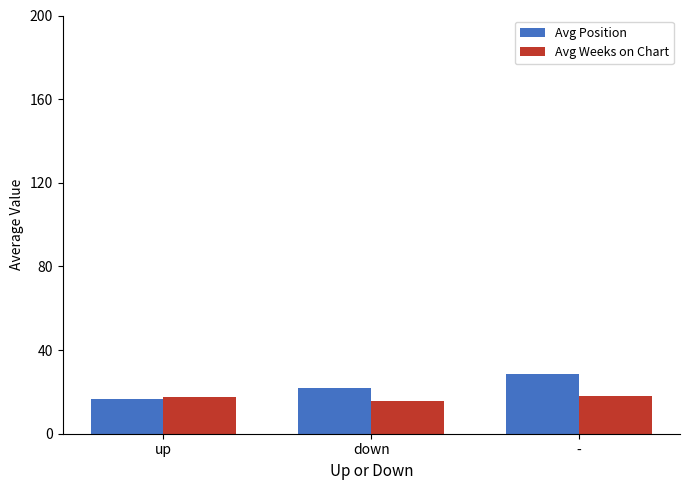

Rank the series at down from lowest to highest value.

Avg Weeks on Chart, Avg Position